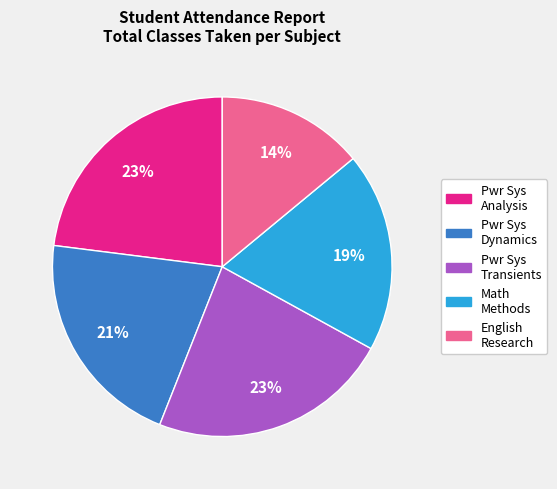

To the nearest percent, what is the average slice percentage?

20%